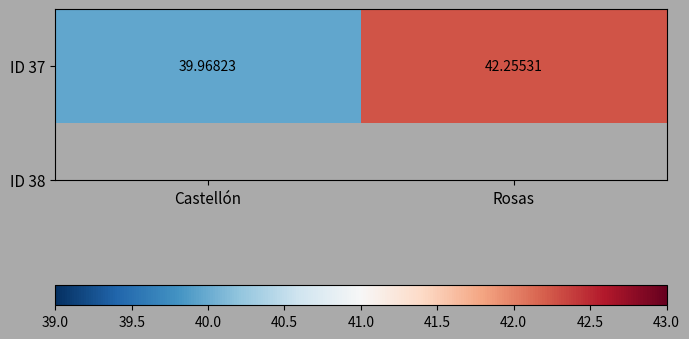

What is the sum of the values at Rosas and Castellón?

82.2